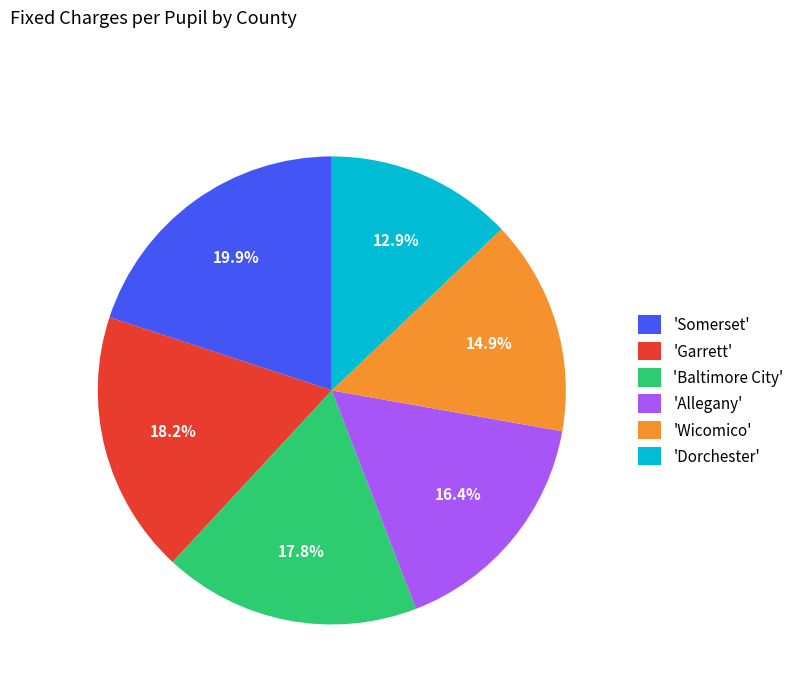

To the nearest percent, what is the difference between the largest and smallest slice percentages?

7%